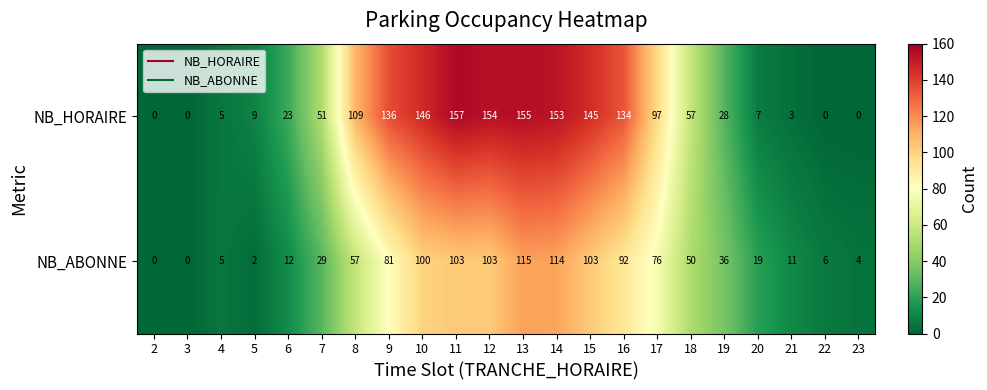

What is the sum of all NB_ABONNE values?

1118